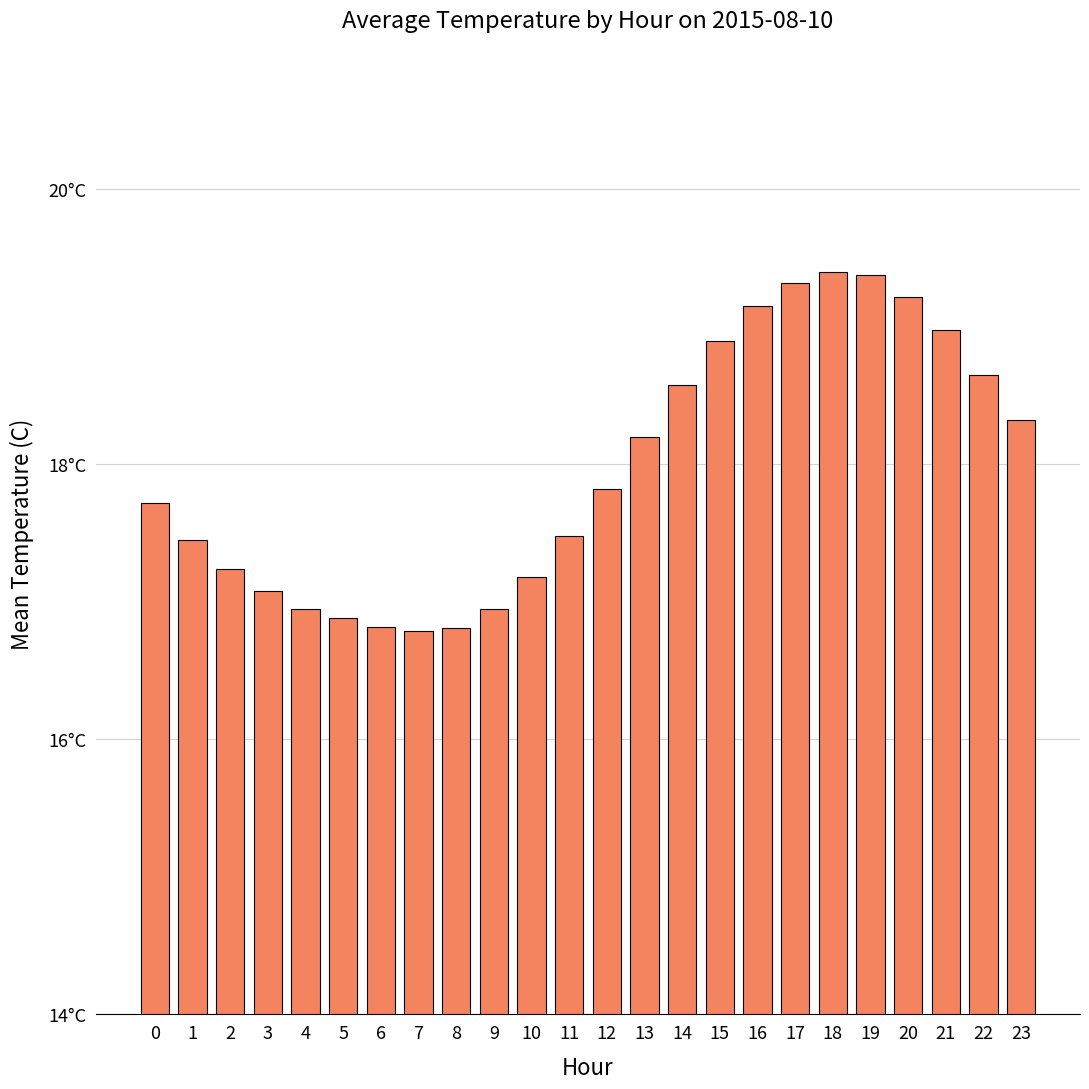

Between 18 and 9, which is larger?

18